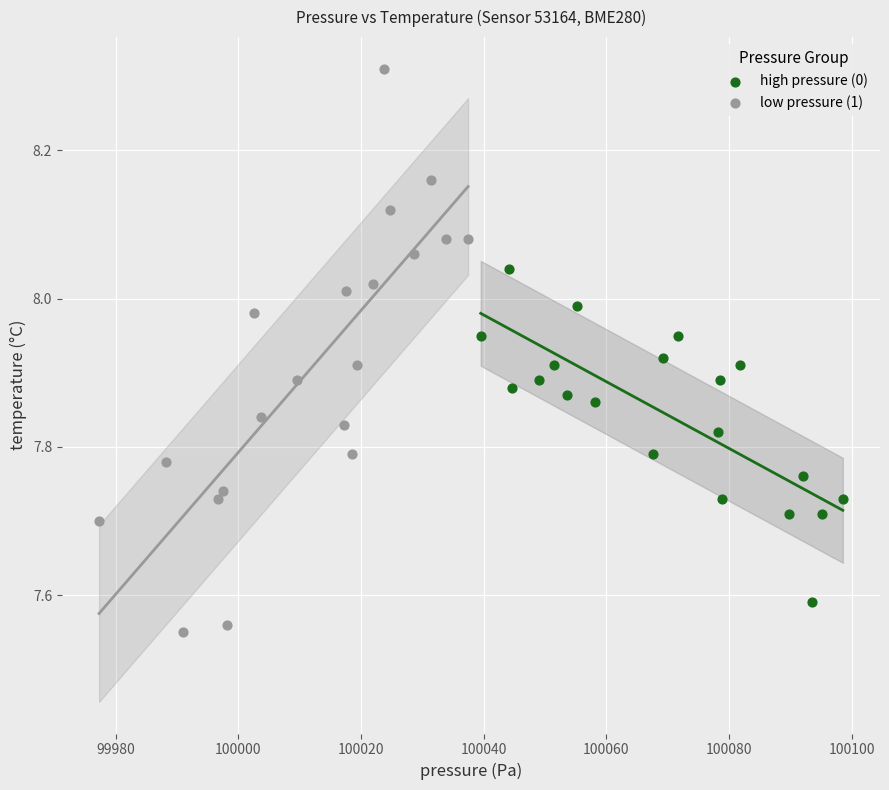

Which series reaches the maximum Y coordinate?

low pressure (1)